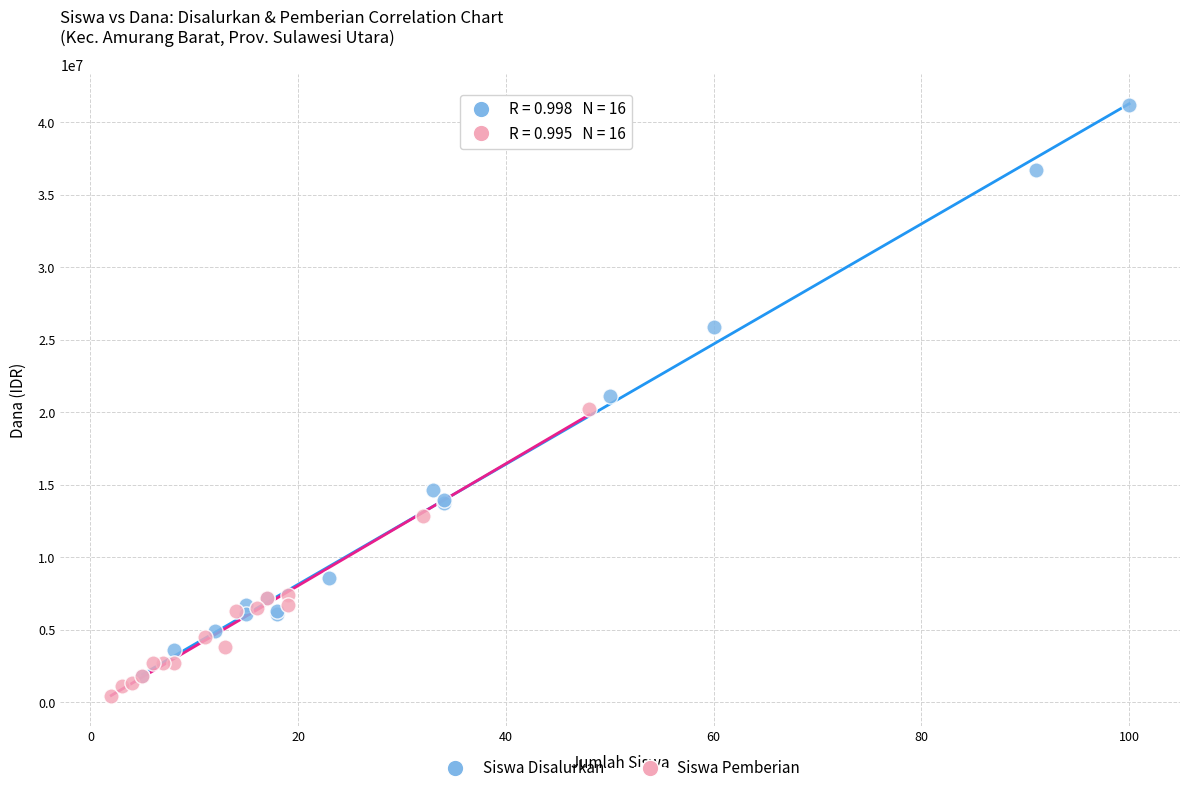

Which series reaches the maximum Y coordinate?

Siswa Disalurkan